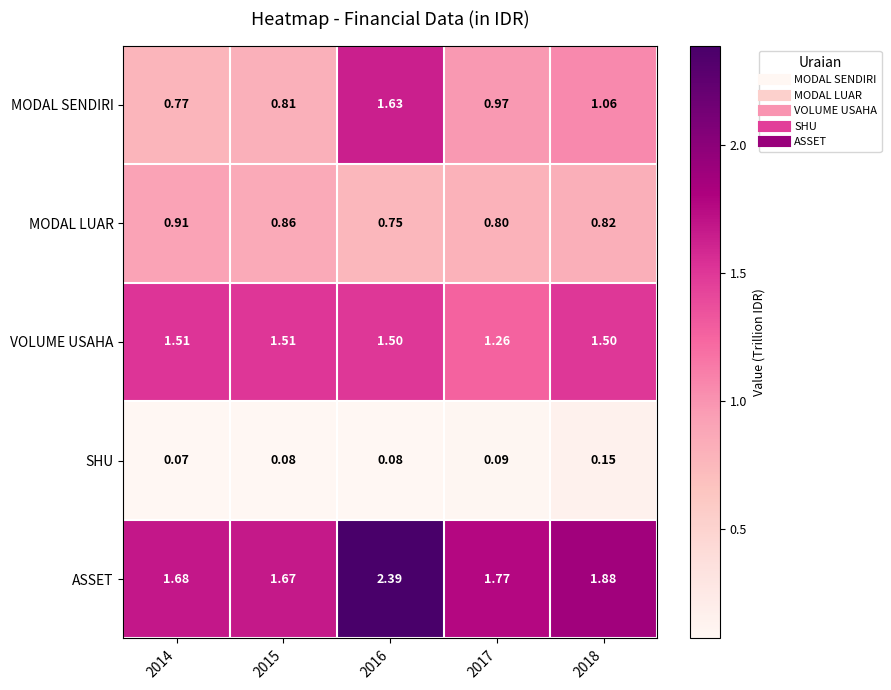

Which series has the largest total across all categories?

ASSET